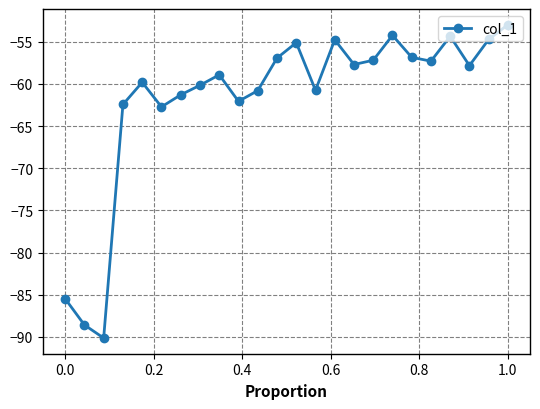

How many points are lower than both their immediate neighbors (excluding endpoints)?

7